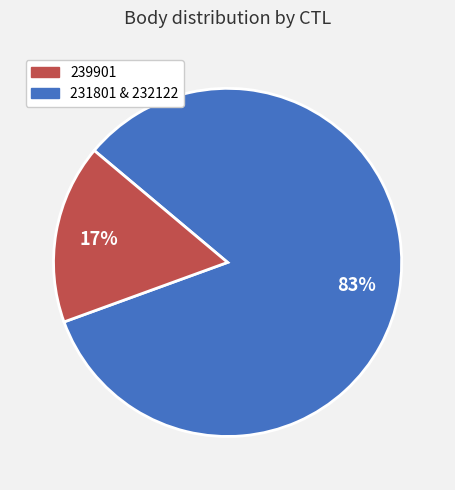

To the nearest percent, what is the average slice percentage?

50%